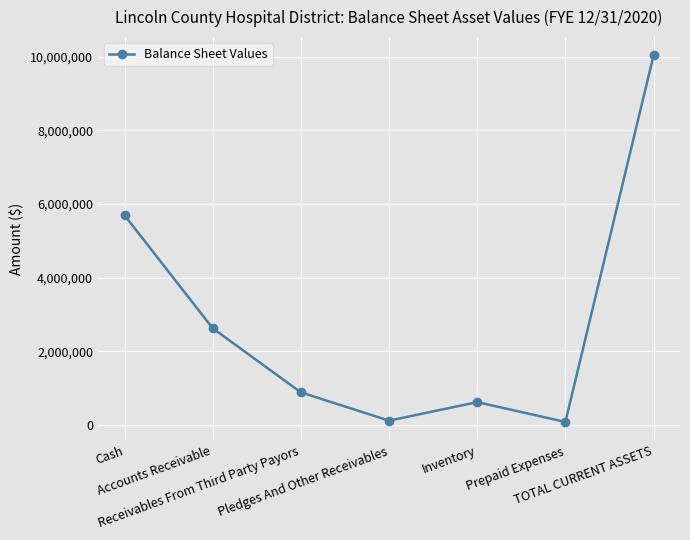

At which category does the data reach its first local valley?

Pledges And Other Receivables